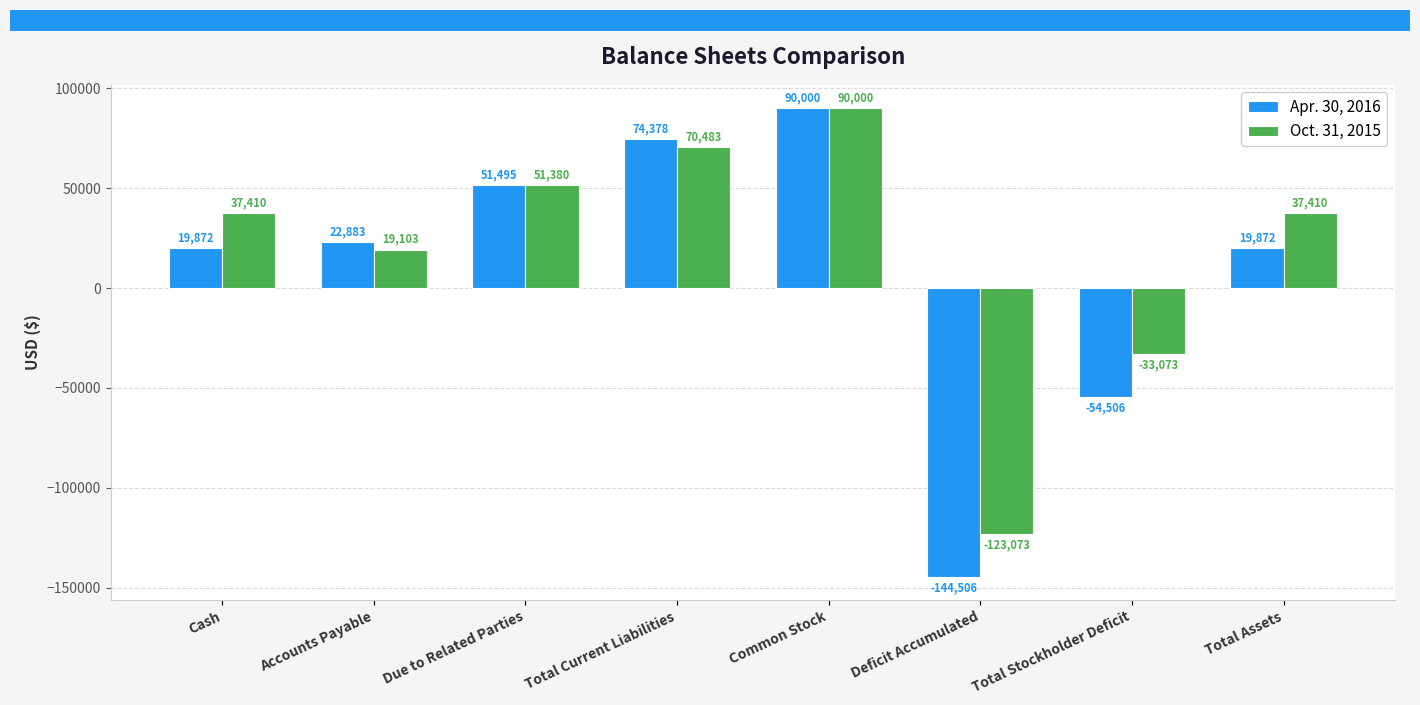

Rank the series by their average value, from highest to lowest.

Oct. 31, 2015, Apr. 30, 2016